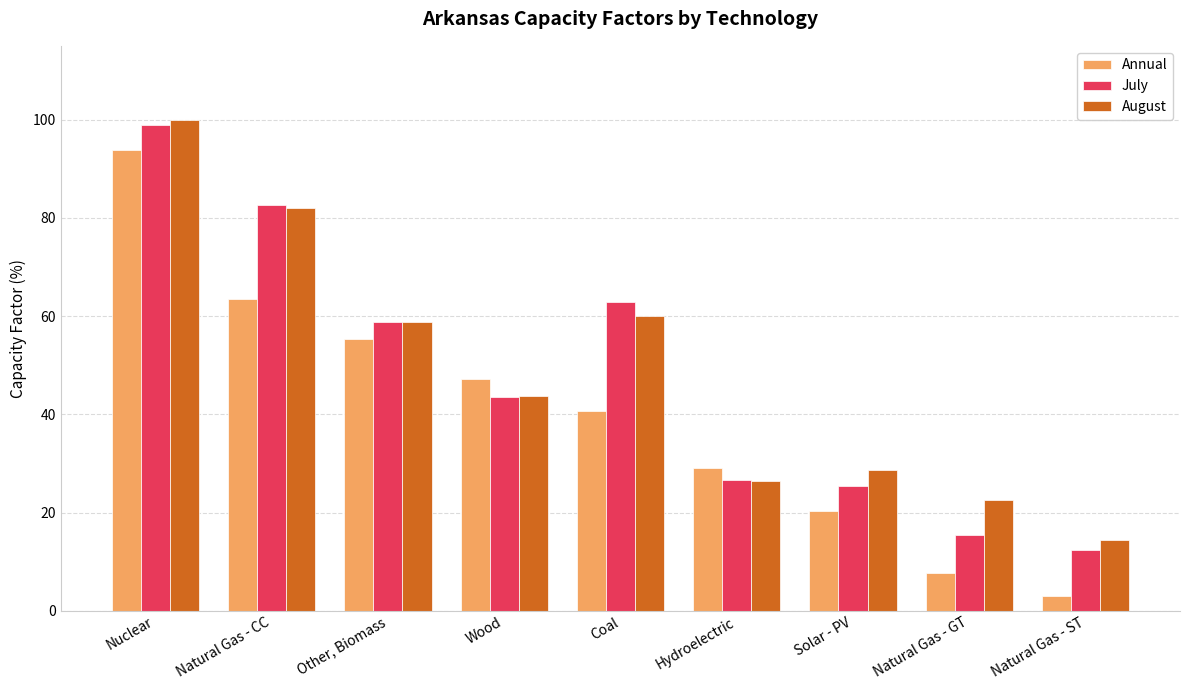

What position from the right is Wood?

6